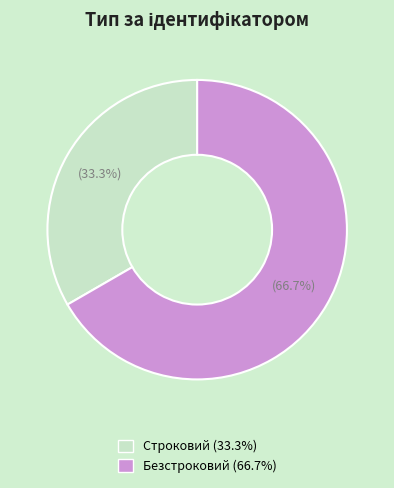

To the nearest percent, what is the combined percentage of Строковий and Безстроковий?

100%